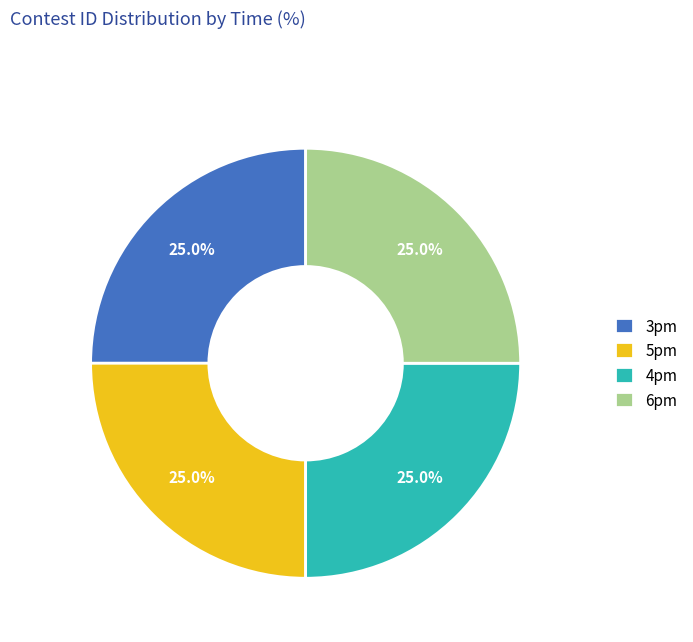

What is the ratio of the value at 4pm to the value at 5pm?

1.0